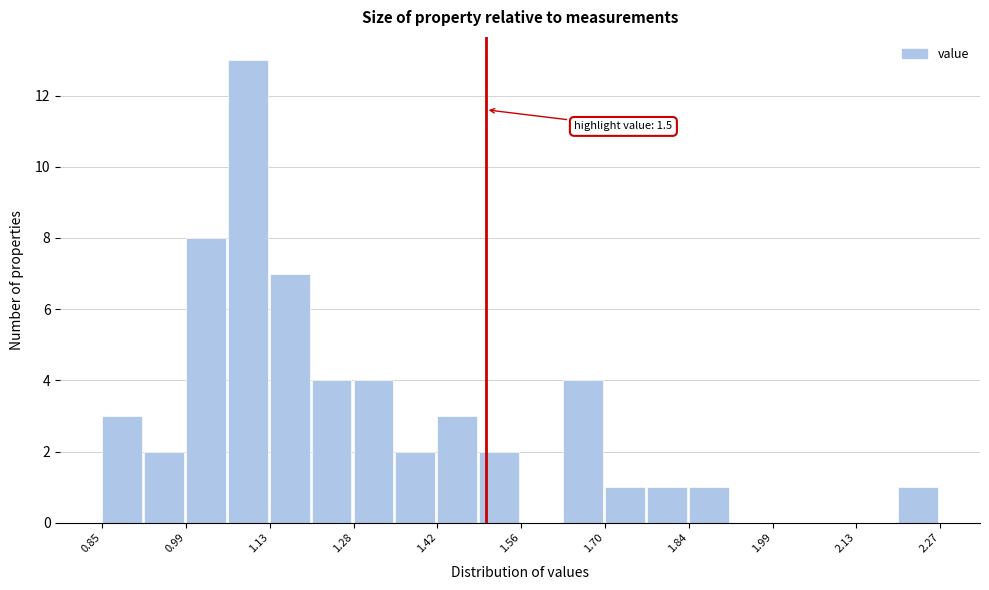

Read against the x-axis, roughly where is the centre of the tallest bar?

1.10